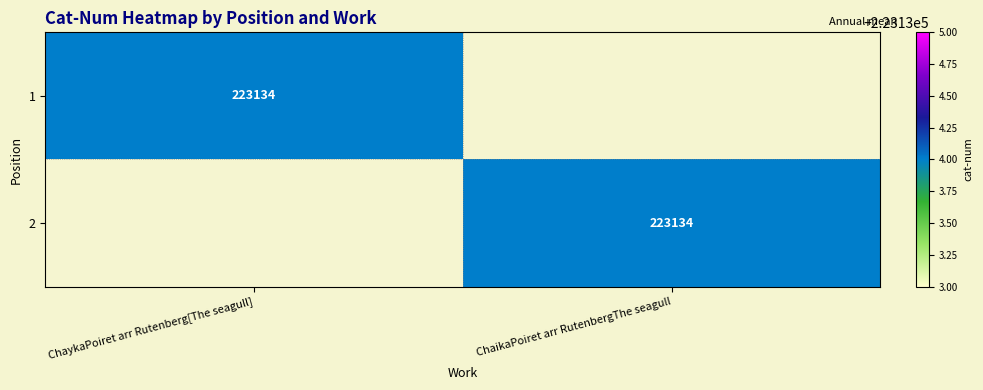

At how many categories does at least one series exceed 115943?

2